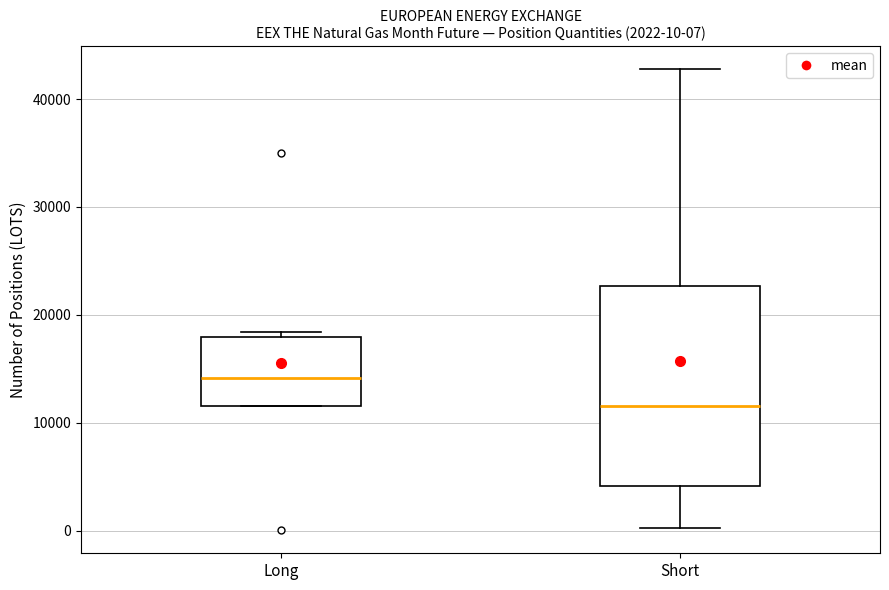

Comparing the boxes themselves (not the whiskers), which one is the tallest?

Short